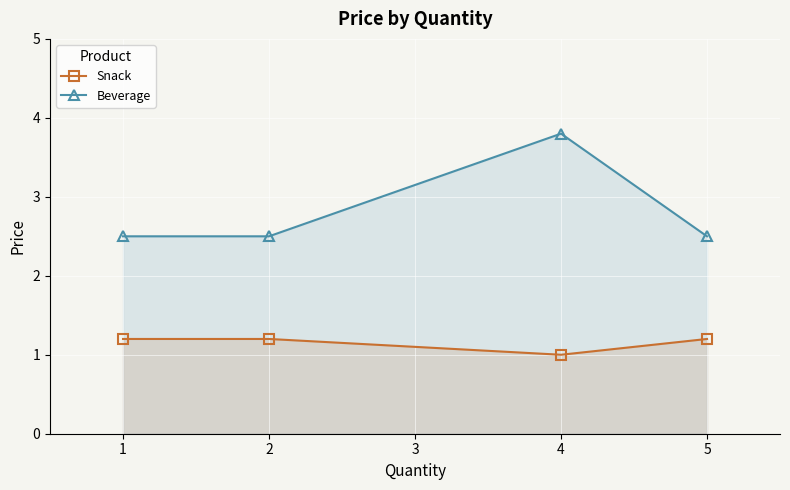

How many data points does each series have?

4